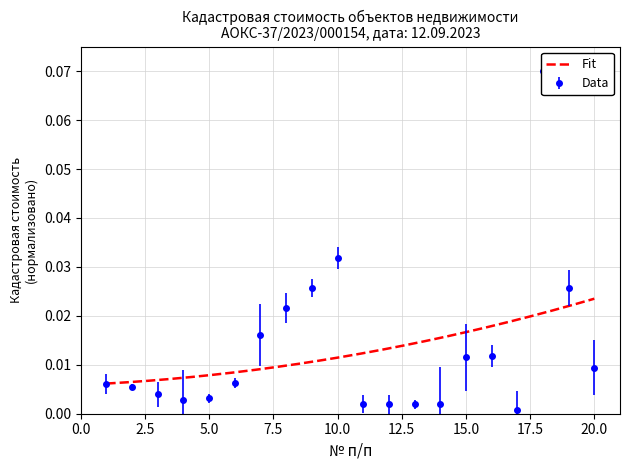

List the labels in order of value, largest first.

18, 10, 19, 9, 8, 7, 16, 15, 20, 6, 1, 2, 3, 5, 4, 14, 11, 12, 13, 17